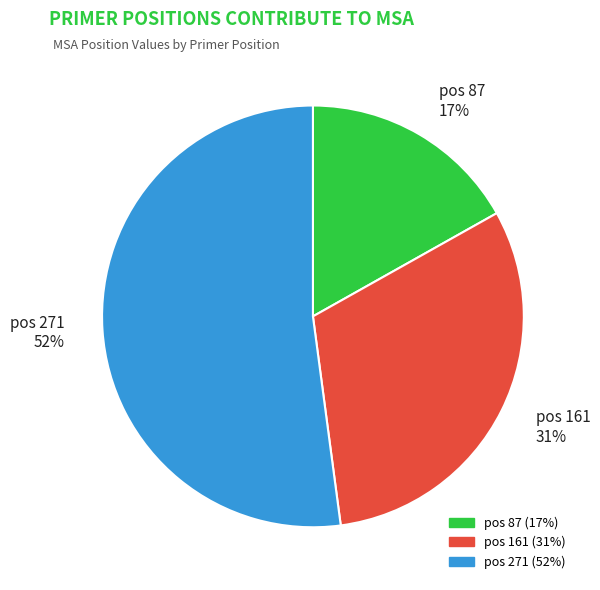

Rank the categories by value from highest to lowest.

pos 271, pos 161, pos 87